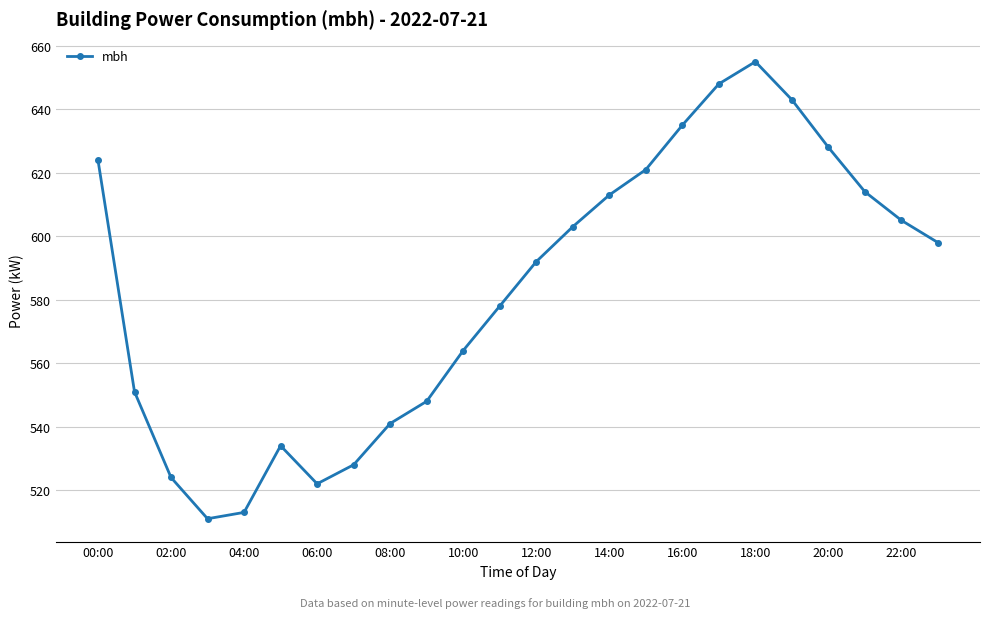

What is the value of the 17th point from the left?

635